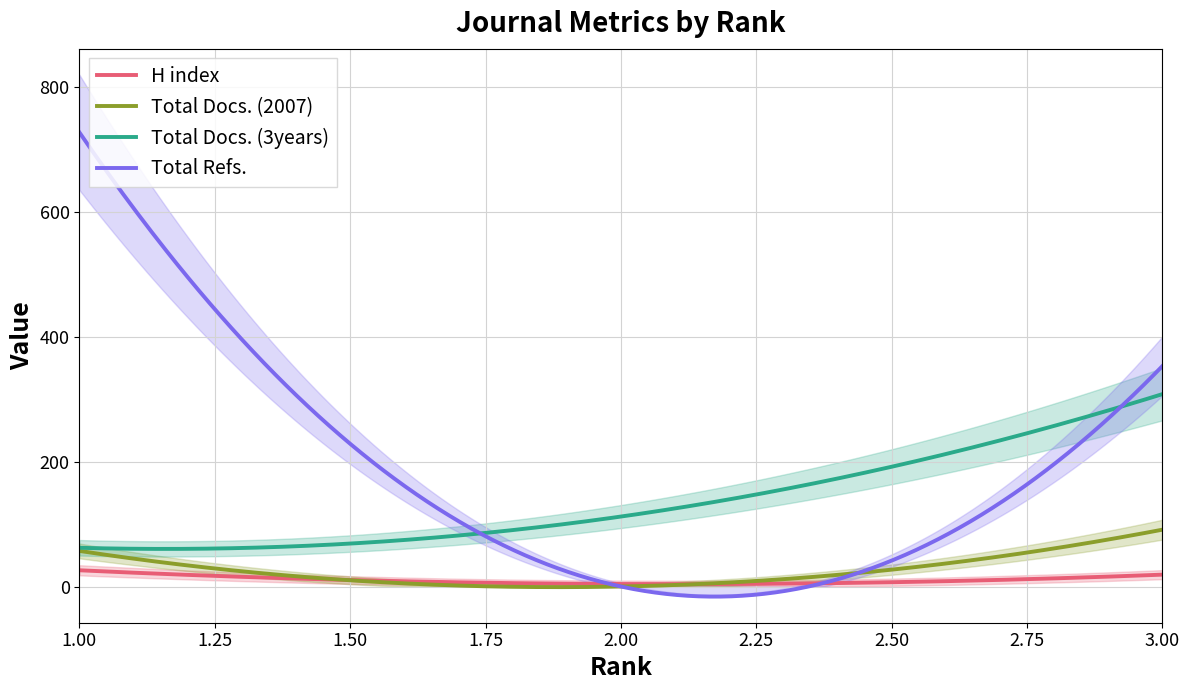

What is the sum of all H index values?

3062.4